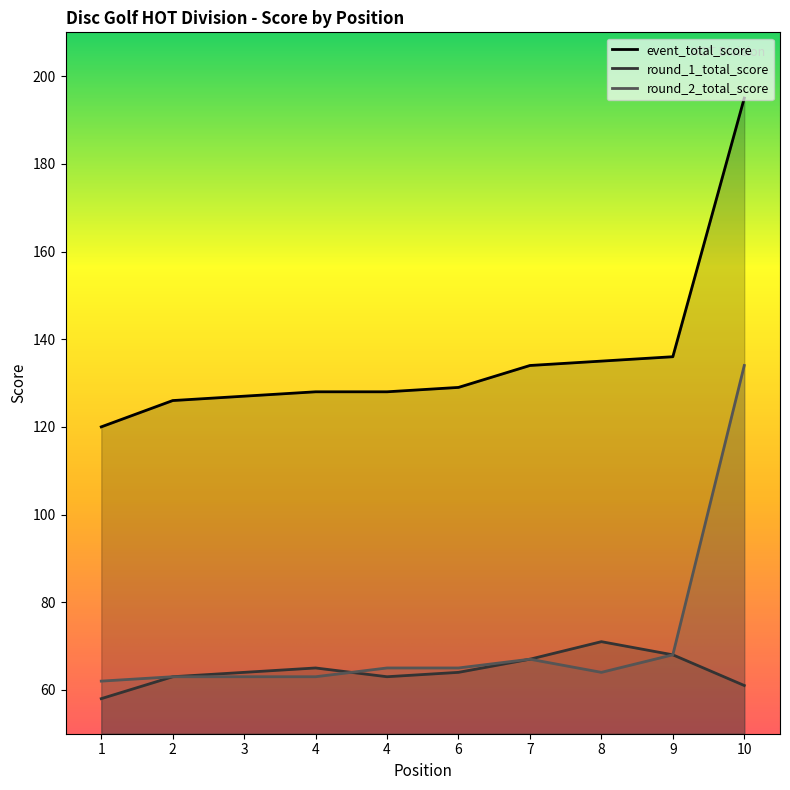

True or false: round_1_total_score has a value of 92 at 6.

False